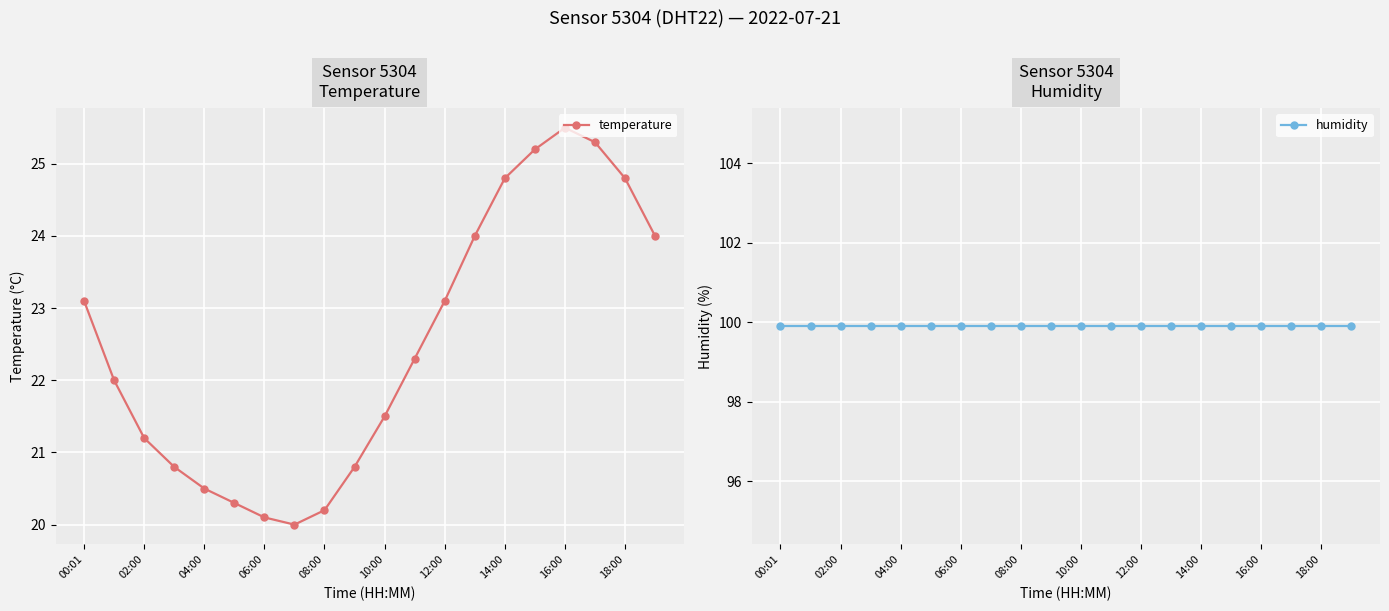

What are all the series names shown in the legend?

temperature, humidity